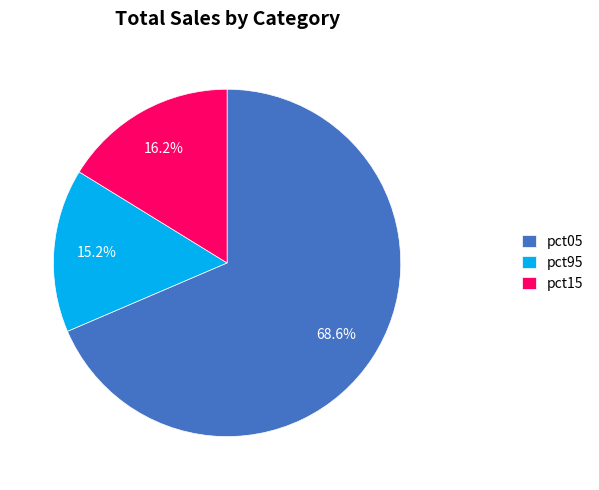

Does pct95 represent more than half of the total?

No